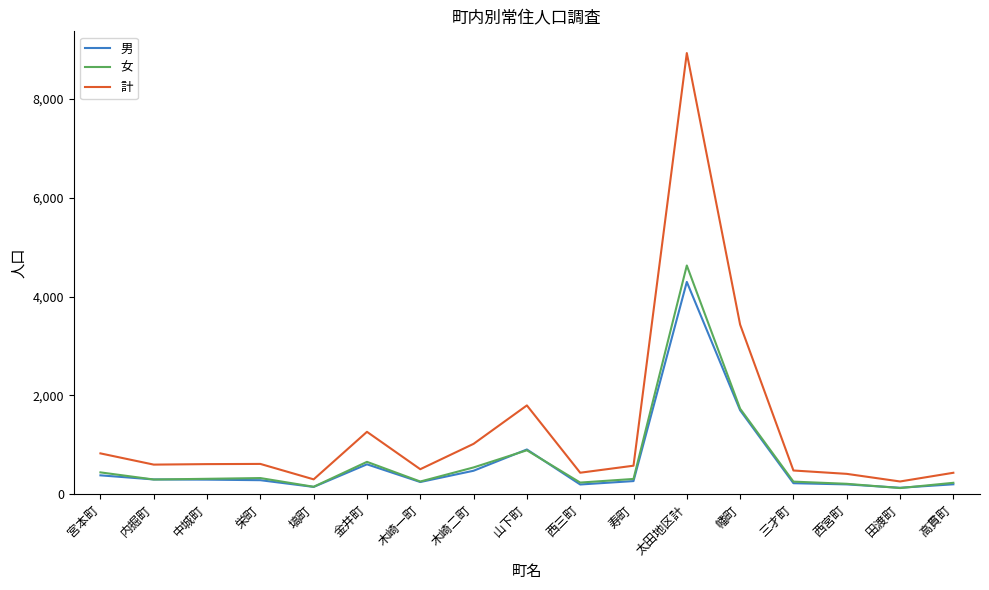

What is the total value across all series at 木崎二町?

2042